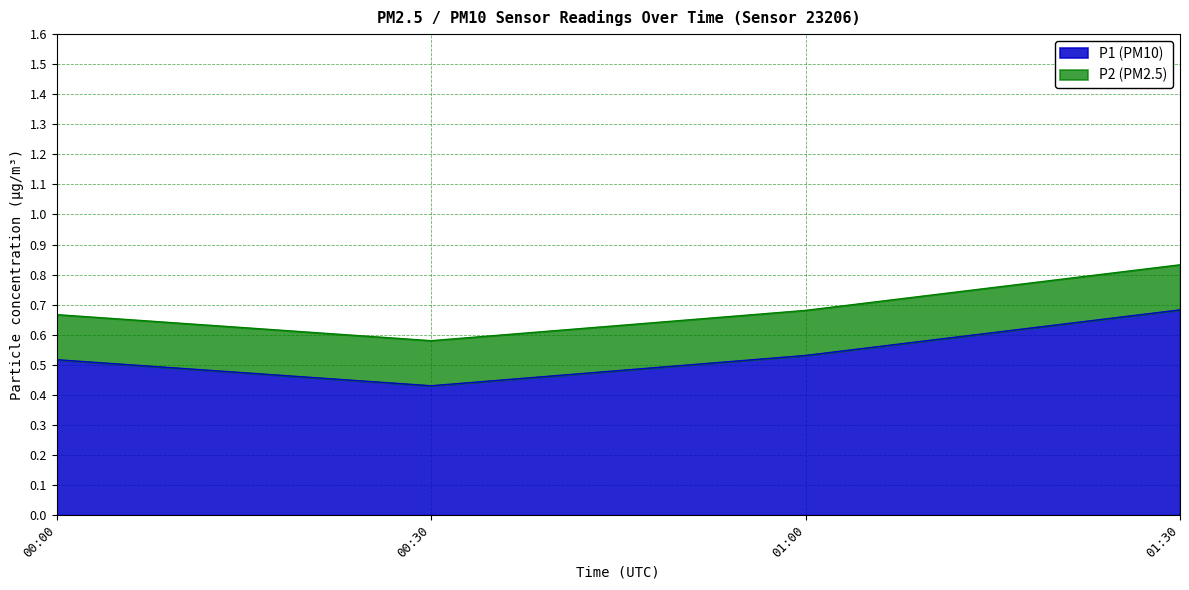

What is the label of the 1st point from the left?

00:00